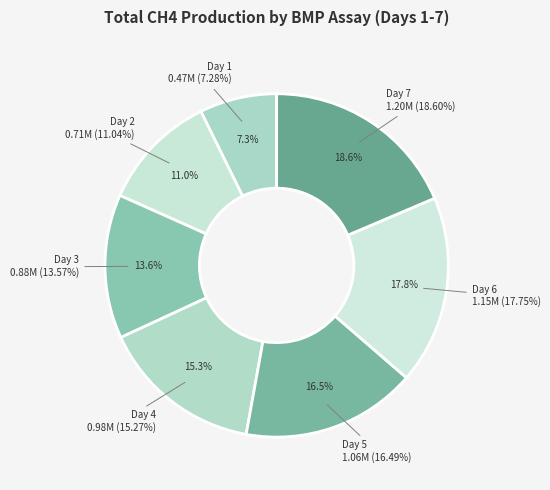

Count the number of slices in the pie.

7